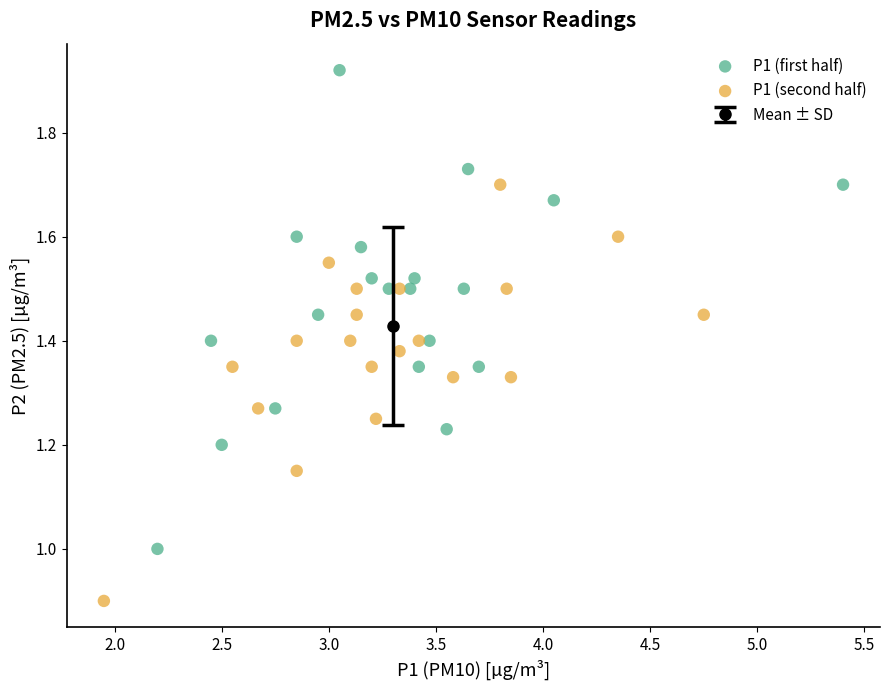

Which series has the largest Y range (max minus min)?

P1 (first half)